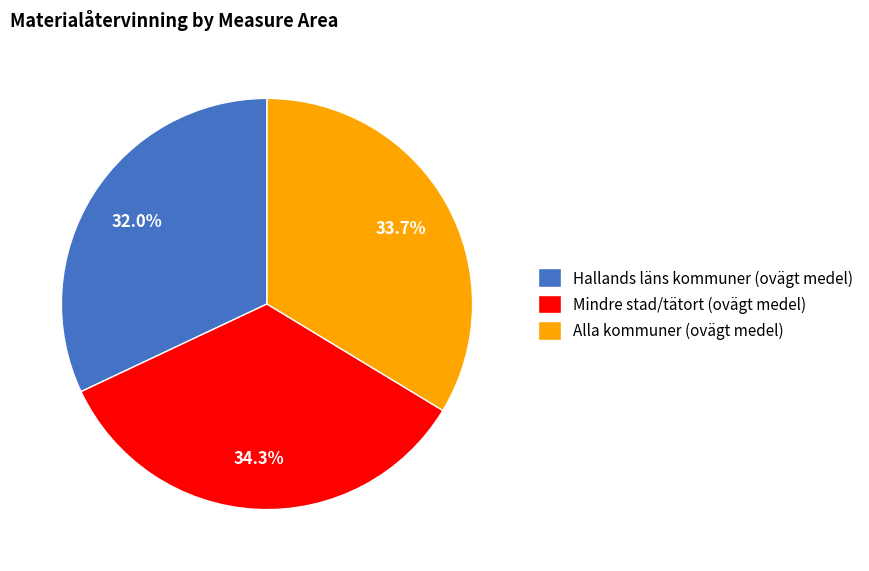

To the nearest percent, what percentage of the pie is Alla kommuner (ovägt medel)?

34%